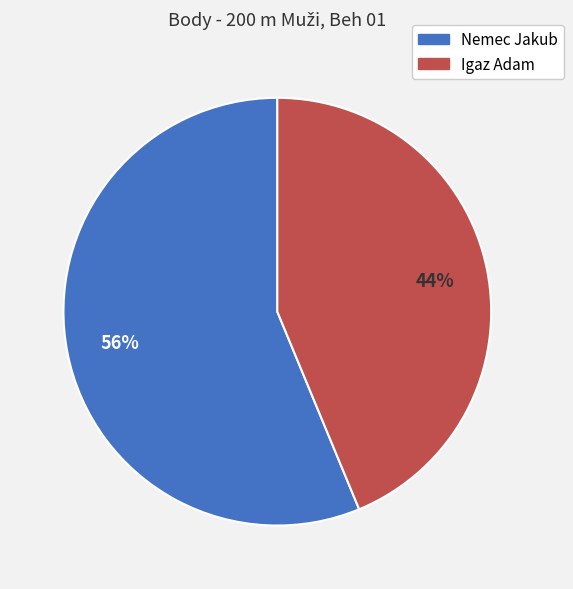

Count the number of slices in the pie.

2